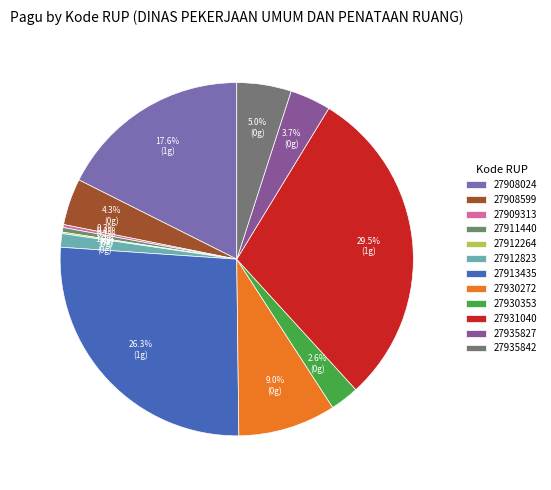

Which slice is the smallest?

DINAS PEKERJAAN UMUM DAN PENATAAN RUANG (27912264)